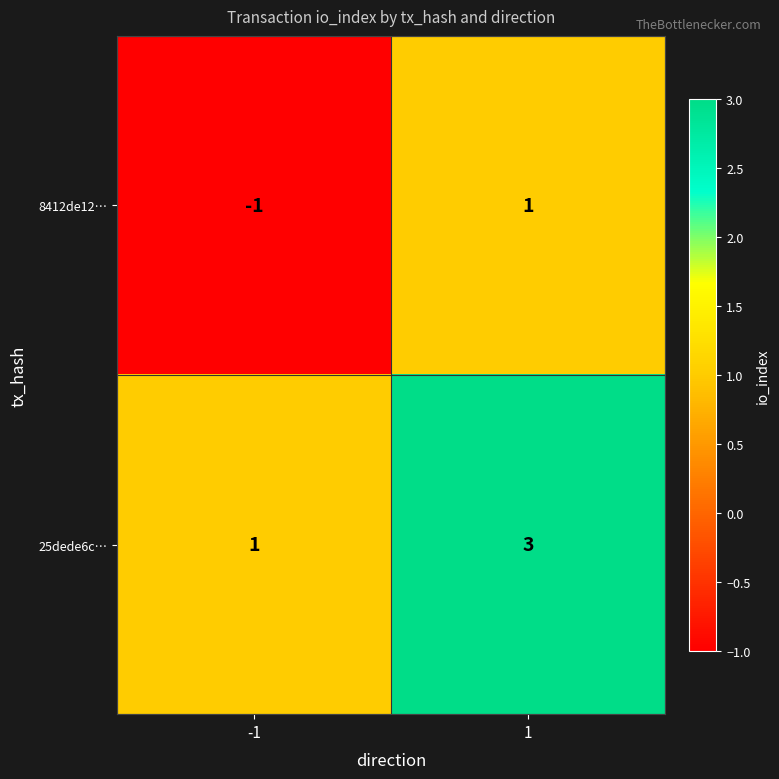

Which series has the widest spread of values?

8412de12…